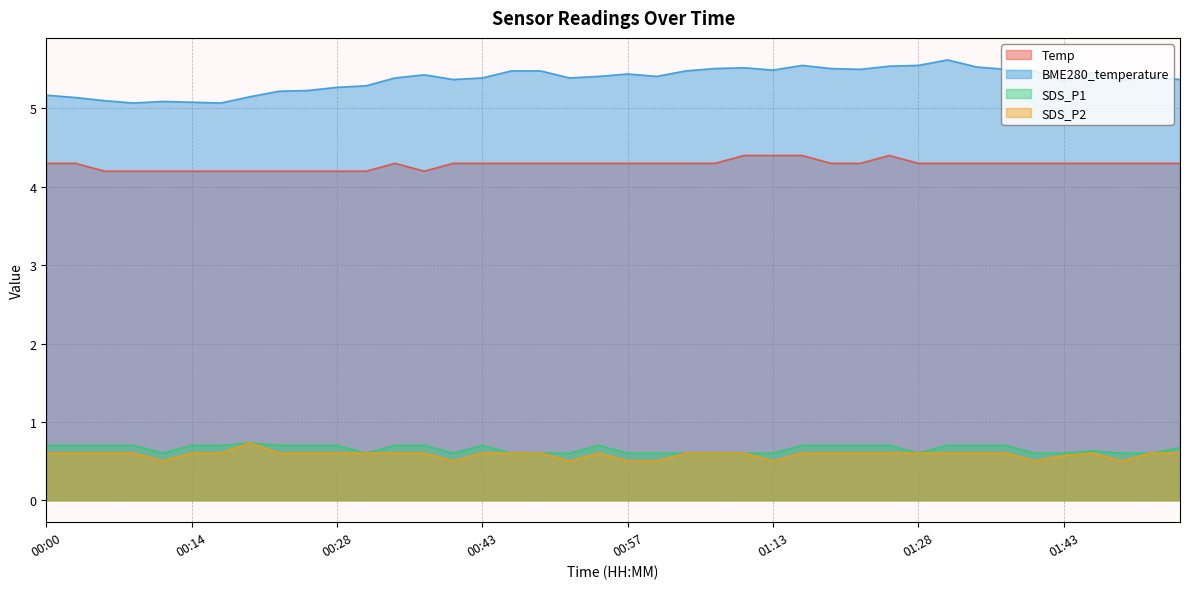

Where is SDS_P2 nearest to the value 0?

00:11